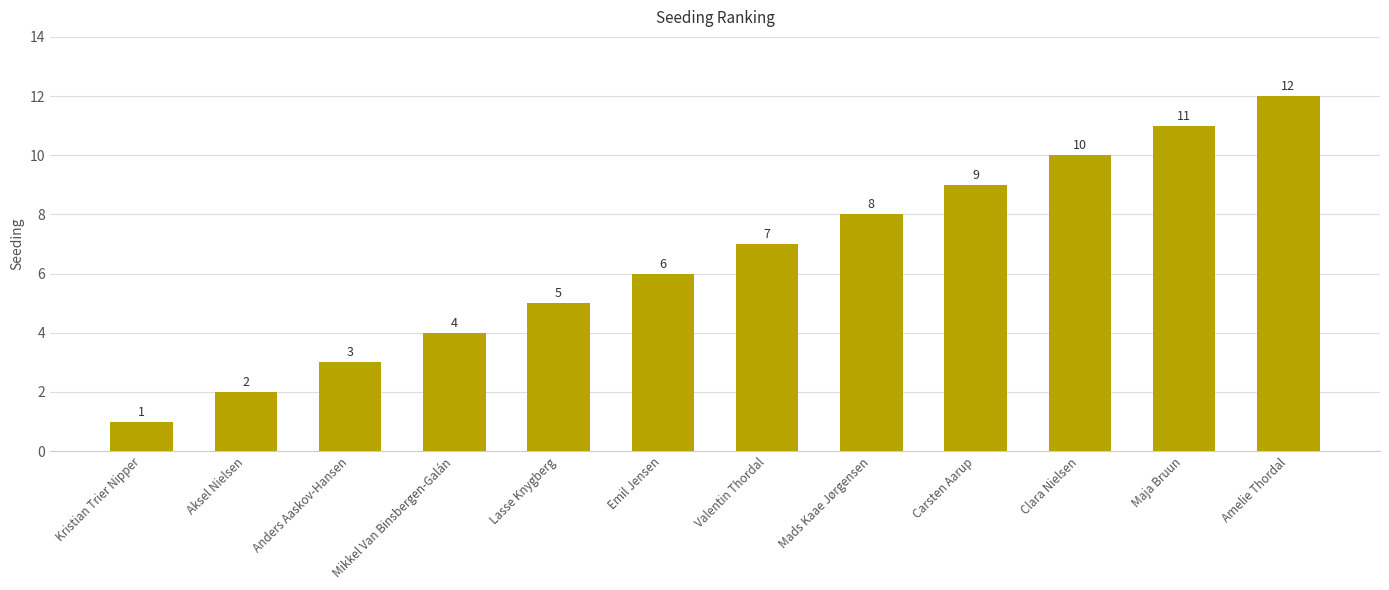

Where is the data nearest to the value 6?

Emil Jensen